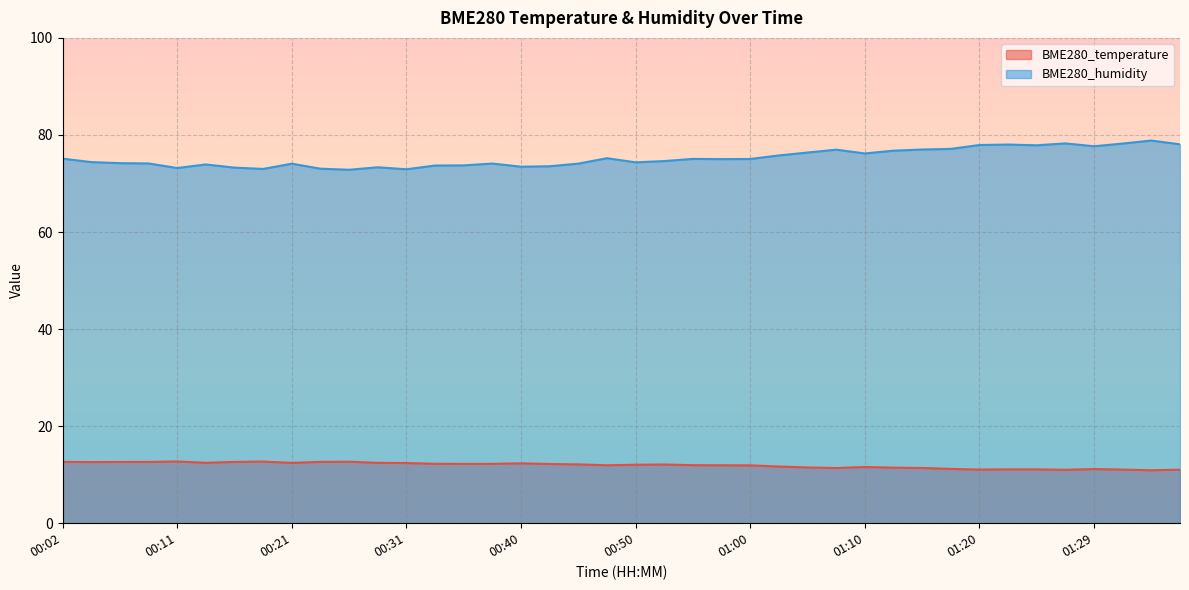

What is the label of the 26th point from the right?

00:36